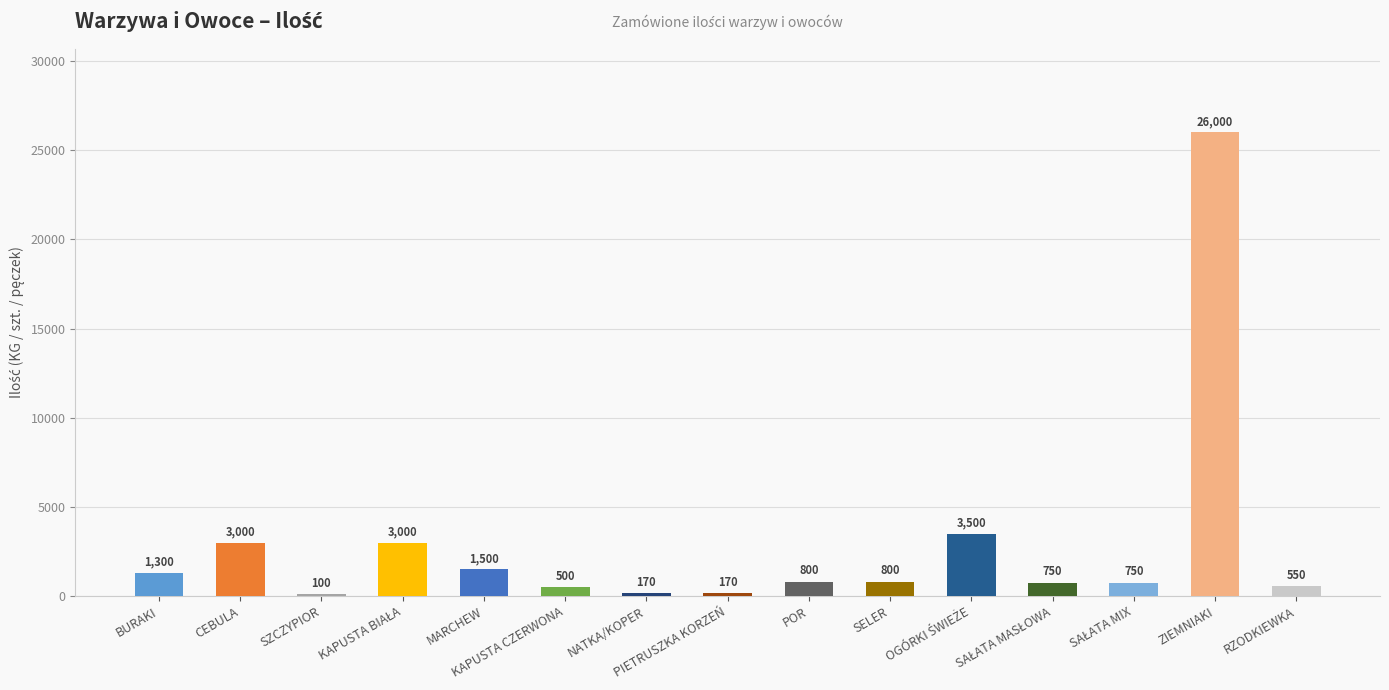

At which category does the chart reach its minimum across all series?

SZCZYPIOR